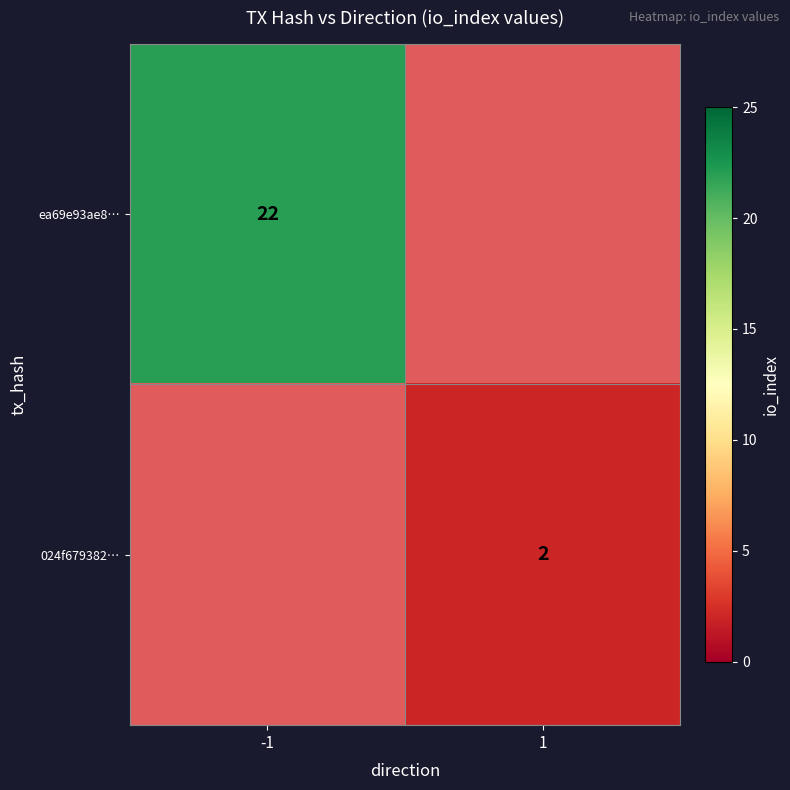

The ea69e93ae8… series shows 8 at -1. True or false?

False